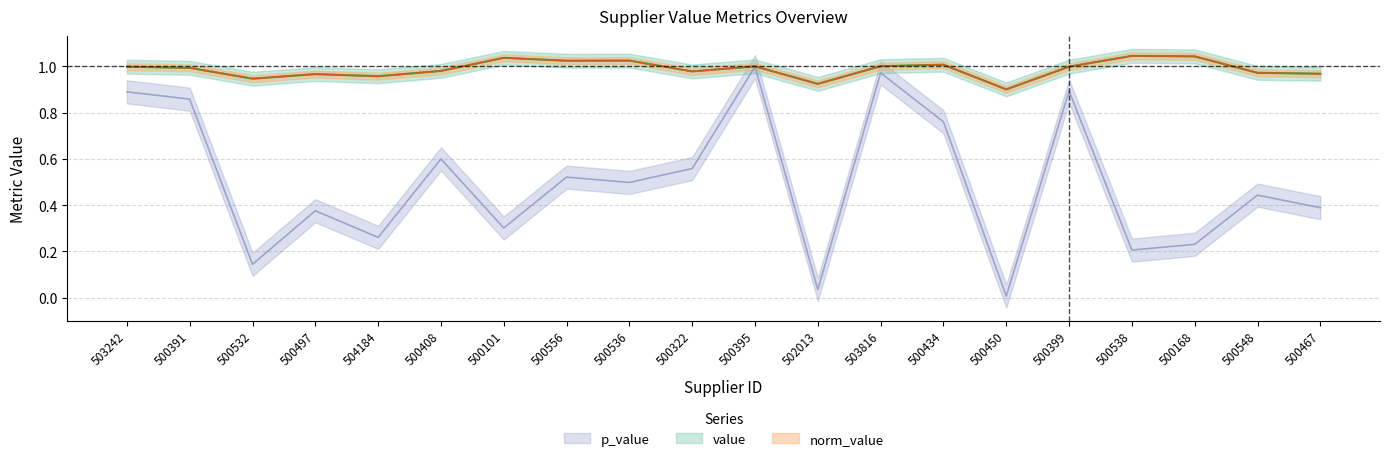

List the labels in order of value value, smallest first.

500450, 502013, 500532, 504184, 500497, 500467, 500548, 500322, 500408, 500391, 503242, 500399, 500395, 503816, 500434, 500556, 500536, 500101, 500168, 500538